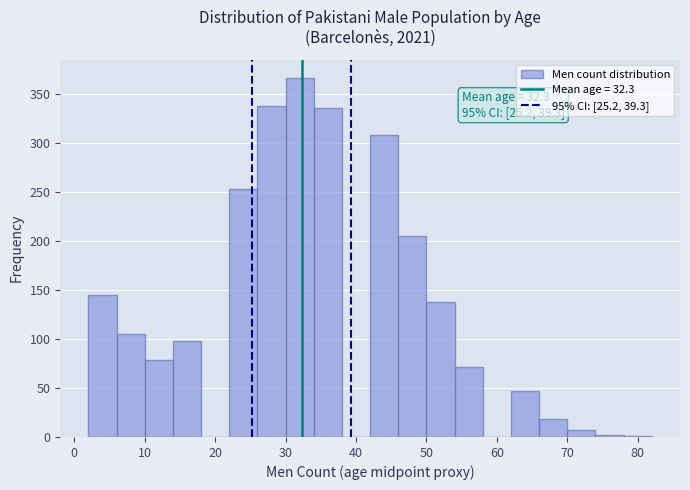

Which range on the x-axis has the tallest bar?

30 to 34